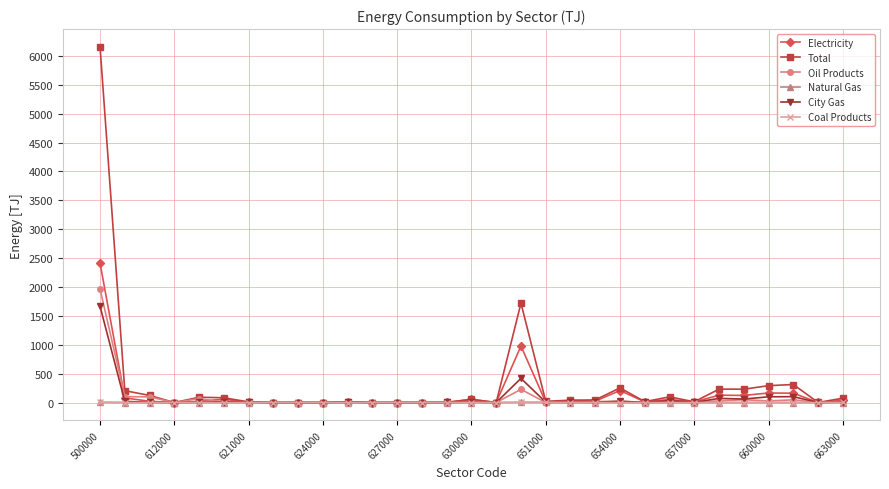

What is the maximum value shown in the chart?

6157.7